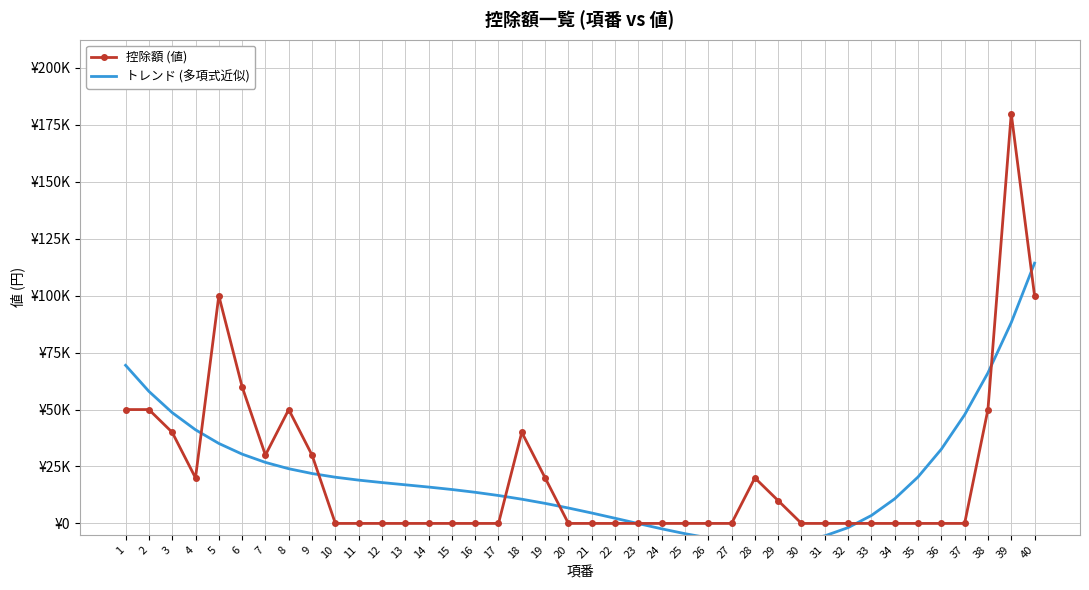

What is the value of the 控除額 (値) point at the 6th from the left?

60000.0